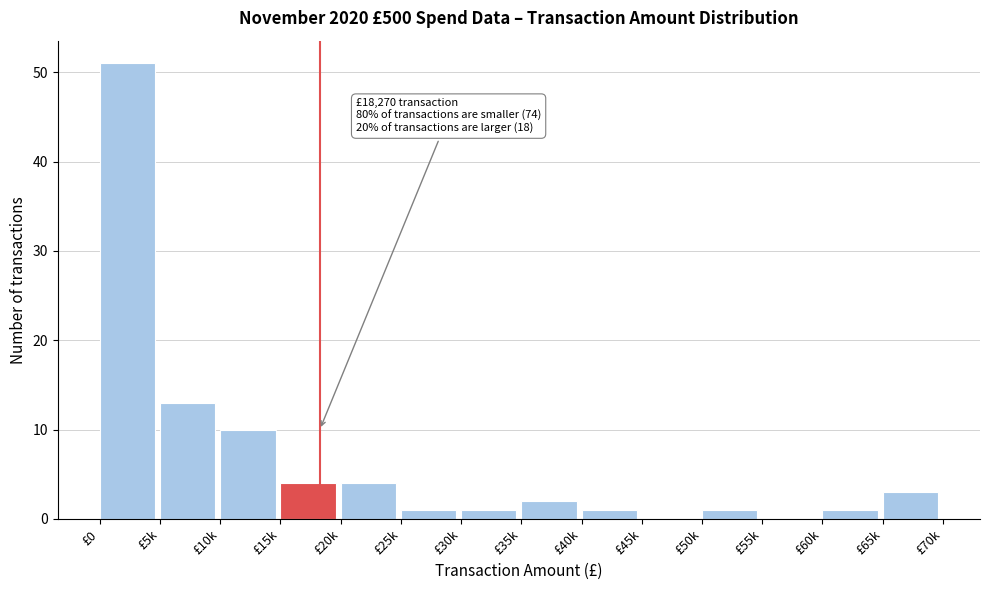

Reading left to right, what are all the values shown in this chart?

£0=51	£5k=13	£10k=10	£15k=4	£20k=4	£25k=1	£30k=1	£35k=2	£40k=1	£45k=0	£50k=1	£55k=0	£60k=1	£65k=3